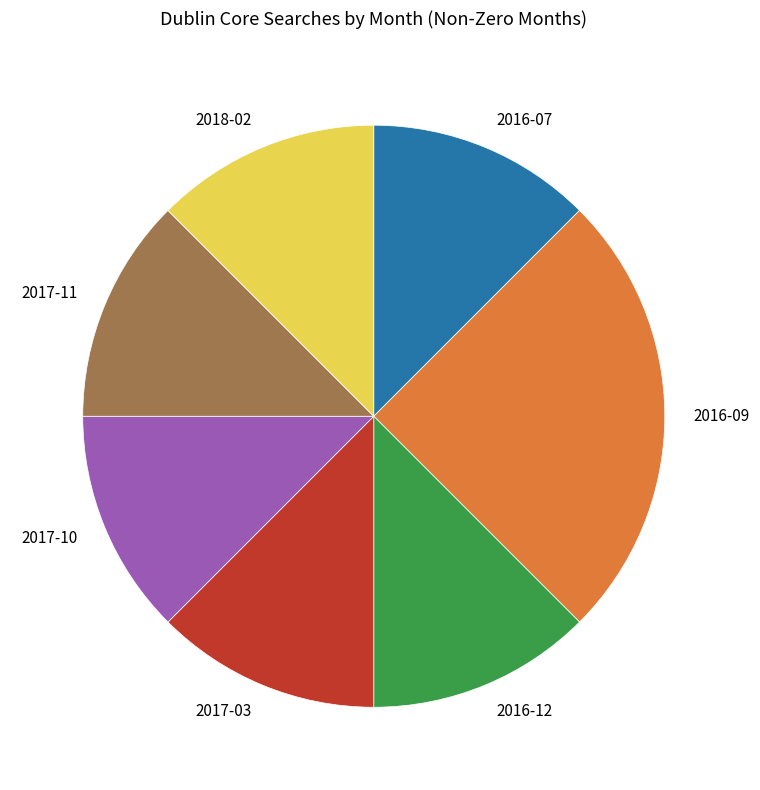

Does 2017-03 account for over 50% of the chart?

No